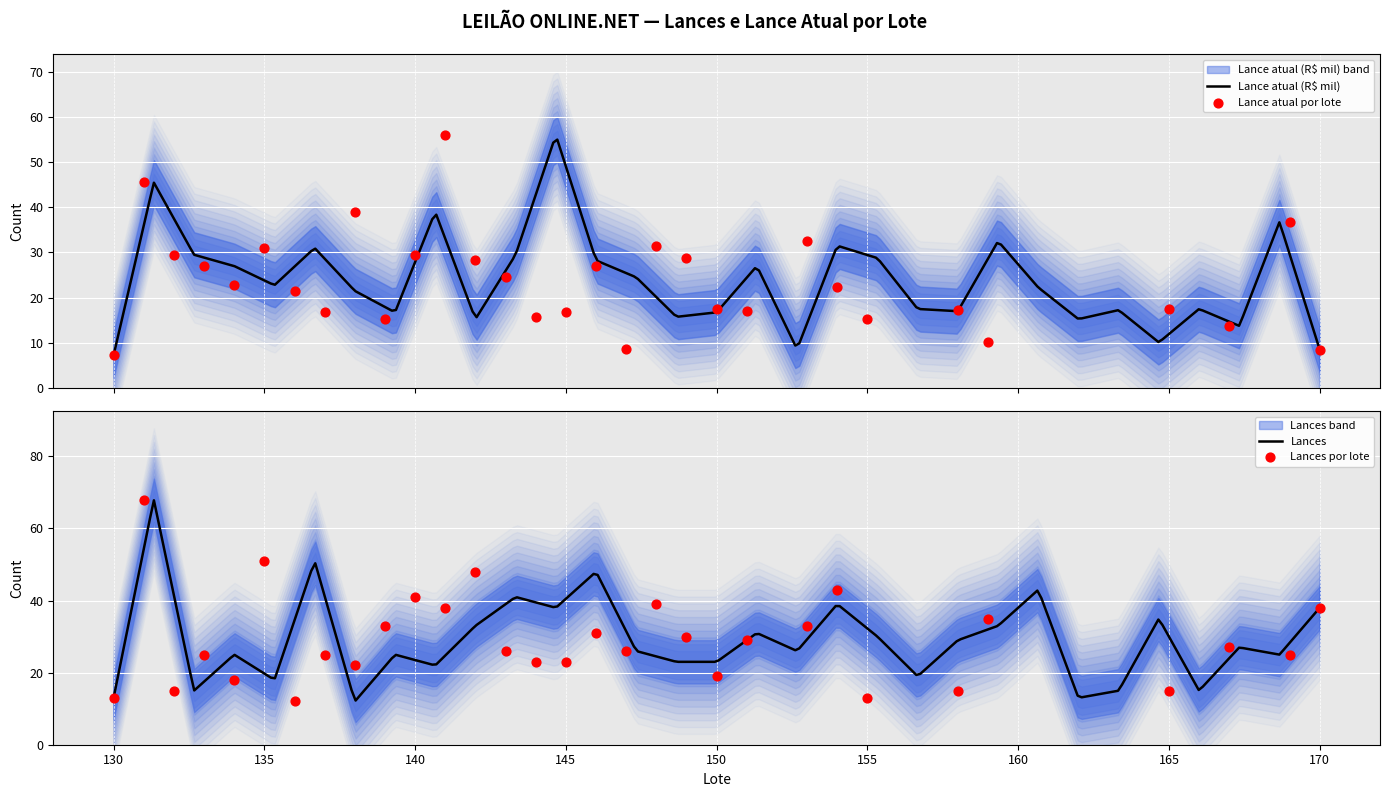

Which series has the largest total across all categories?

Lances